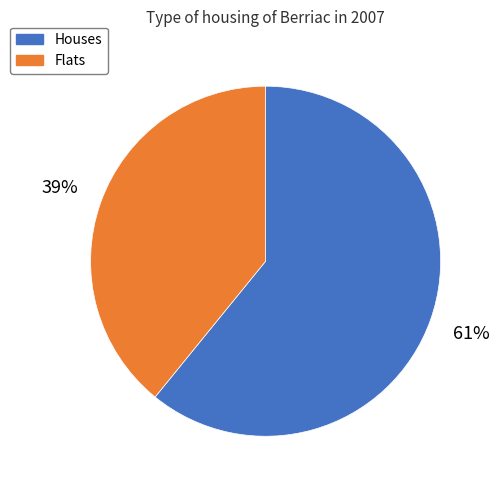

To the nearest percent, what is the difference between the largest and smallest slice percentages?

22%